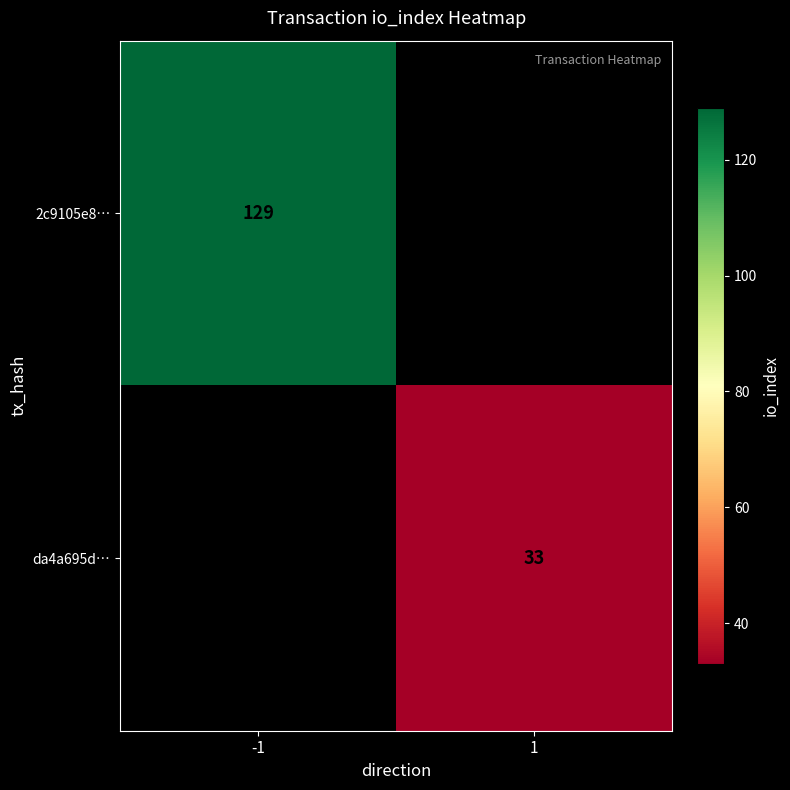

Is it true that da4a695d… equals 17 at 1?

False